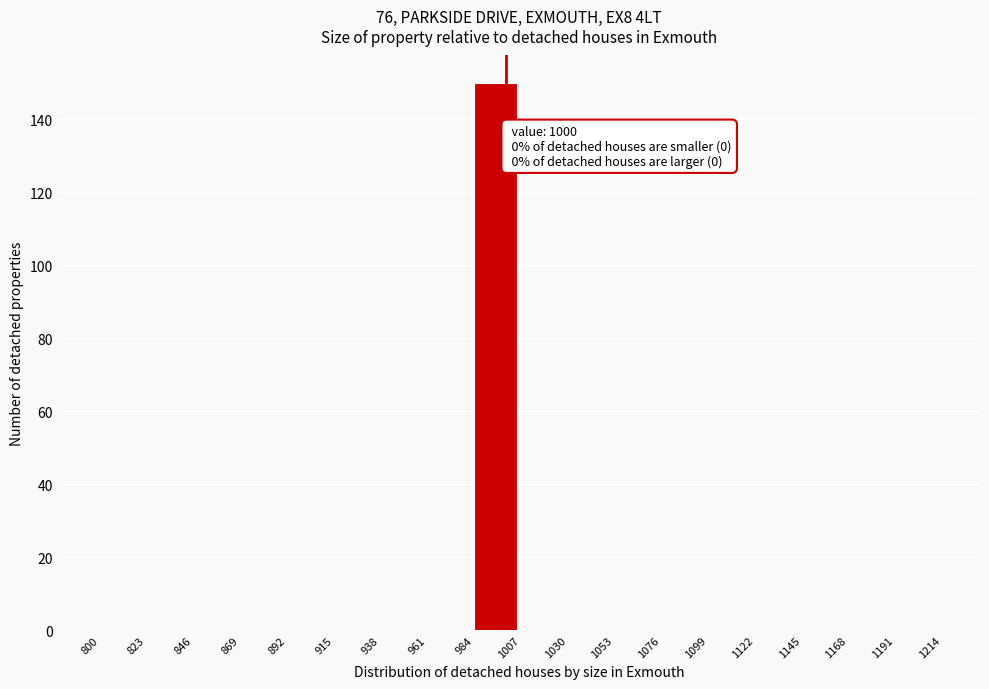

Which range on the x-axis has the tallest bar?

984 to 1007